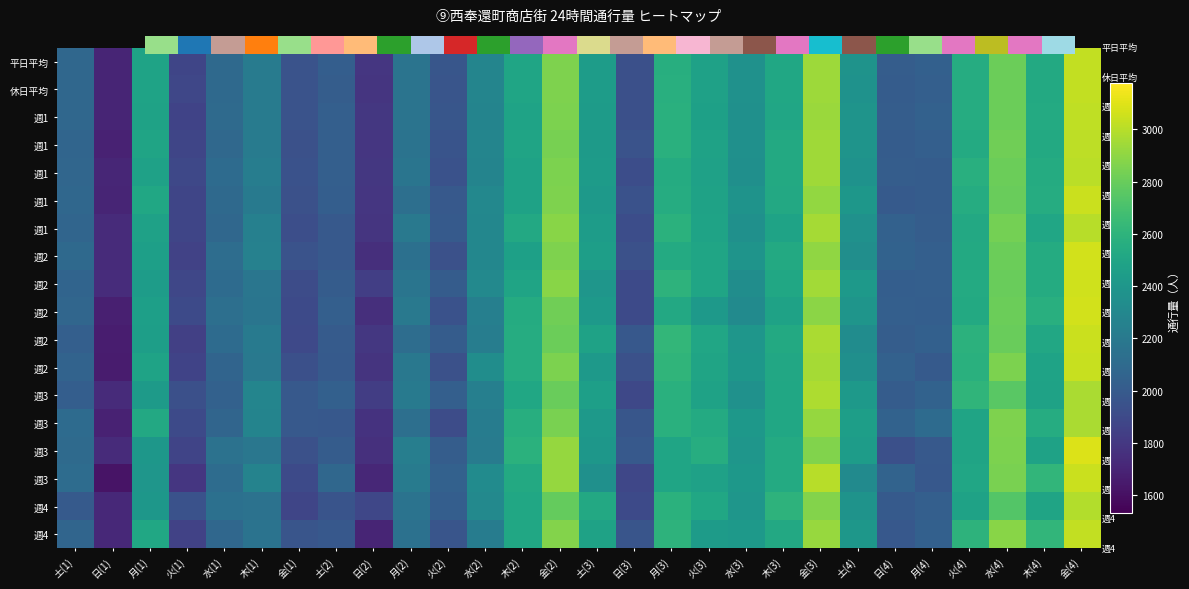

Which has a higher value, 金(4) or 火(4)?

金(4)